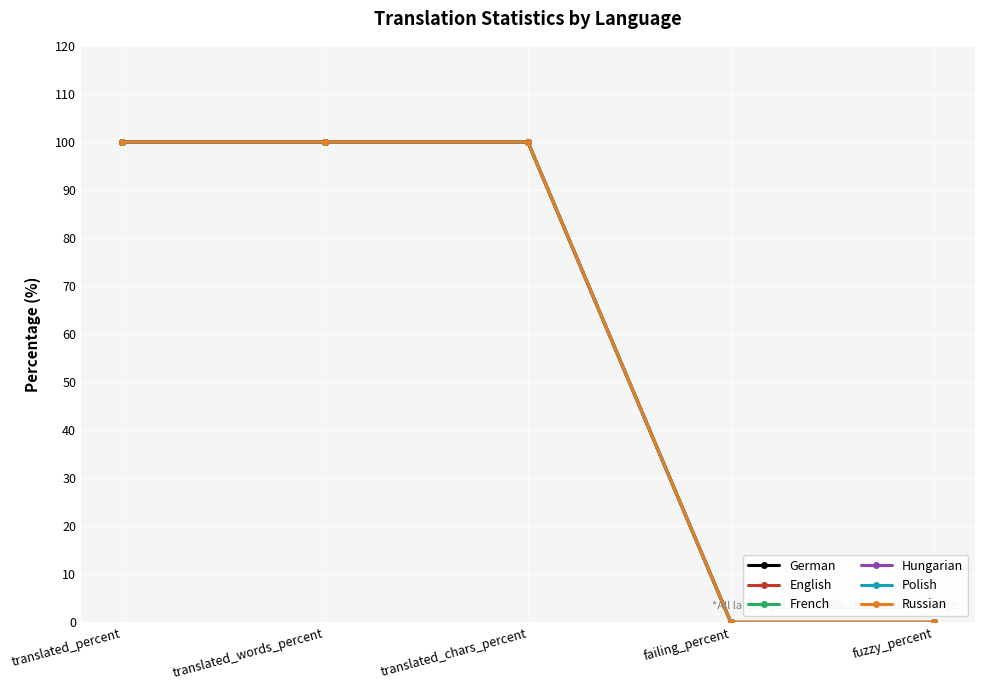

What is the average value of the English series?

60